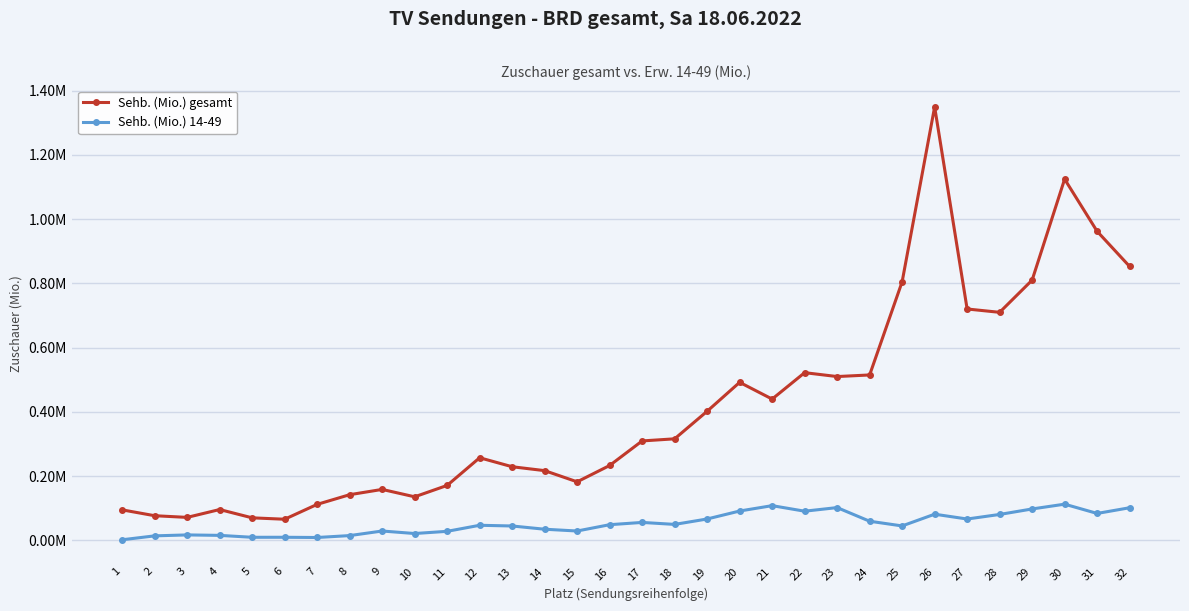

What are all the series names shown in the legend?

Sehb. (Mio.) gesamt, Sehb. (Mio.) 14-49